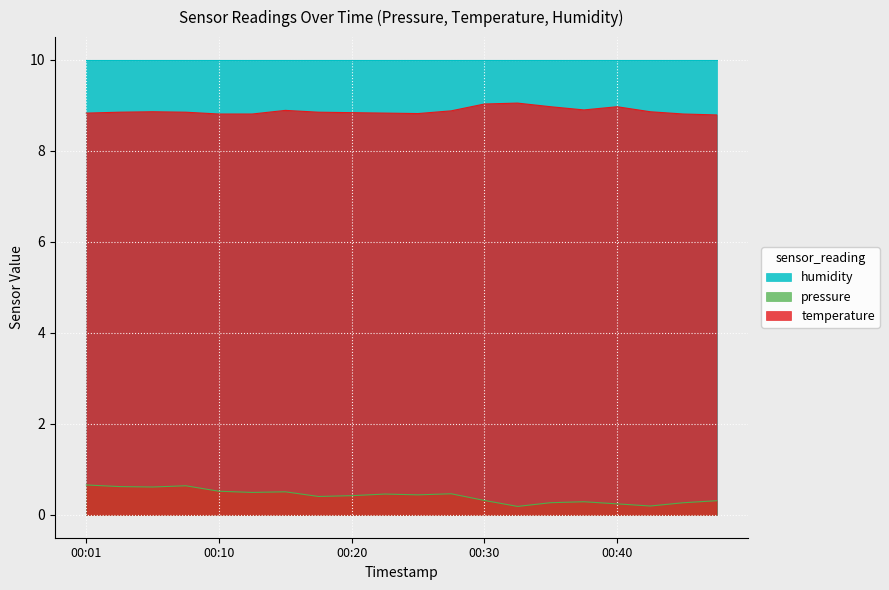

What is the difference between the maximum and minimum values in the pressure series?

0.5